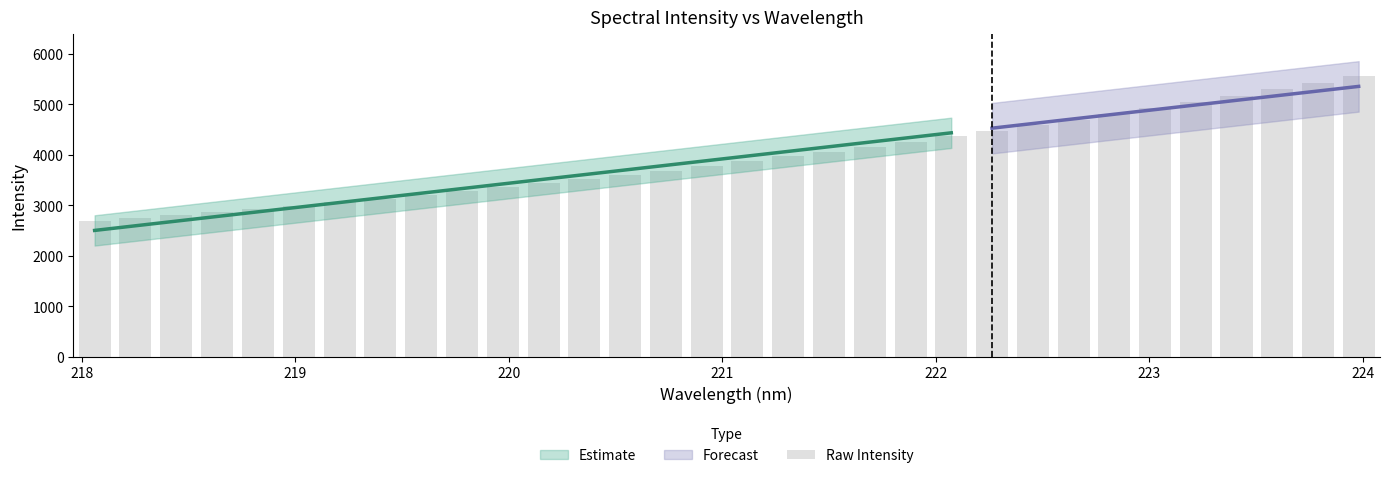

Reading left to right, list all the values displayed in this chart.

2695.2	2752.4	2810.3	2872.6	2933.1	2997.5	3067.4	3137.3	3208.1	3281.6	3359.6	3437.2	3520.4	3604.6	3690.8	3778.8	3872.5	3970.0	4062.6	4156.0	4261.7	4367.2	4474.0	4585.7	4698.9	4815.1	4932.2	5048.9	5169.9	5296.8	5423.0	5555.6